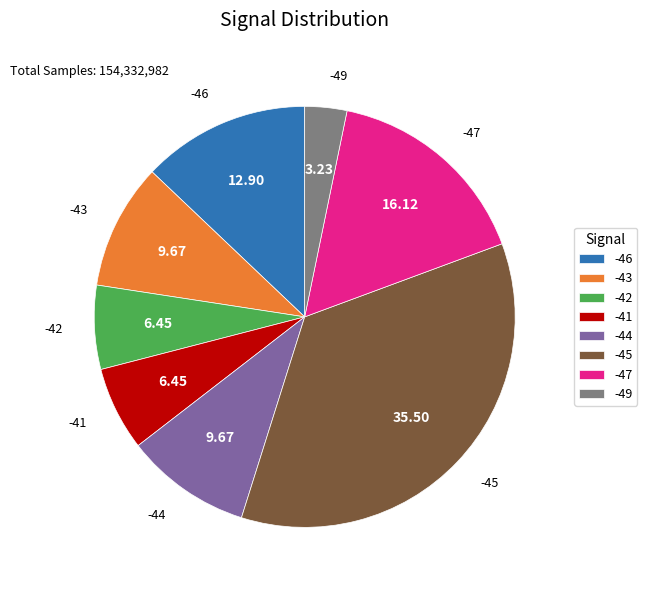

Is the sum of -47 and -49 greater than half?

No